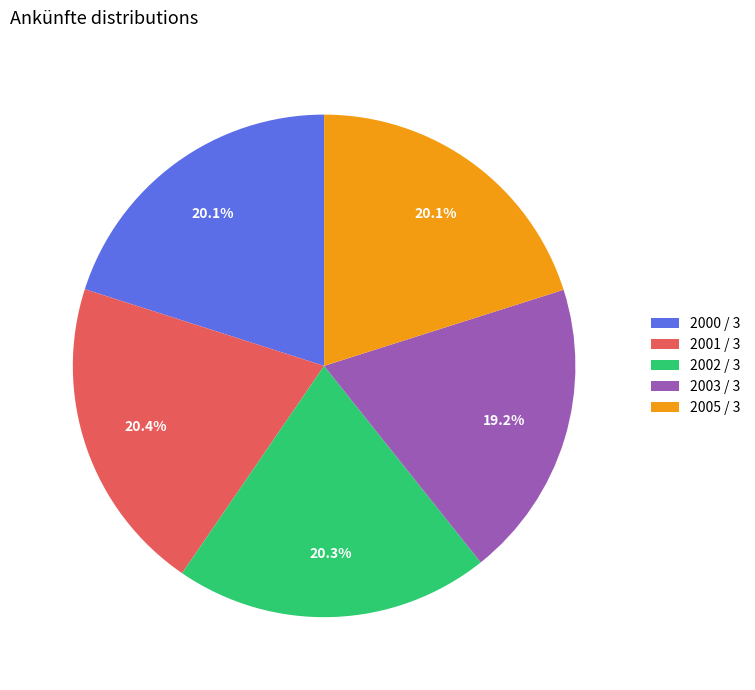

Which has a higher value, 2002 / 3 or 2003 / 3?

2002 / 3